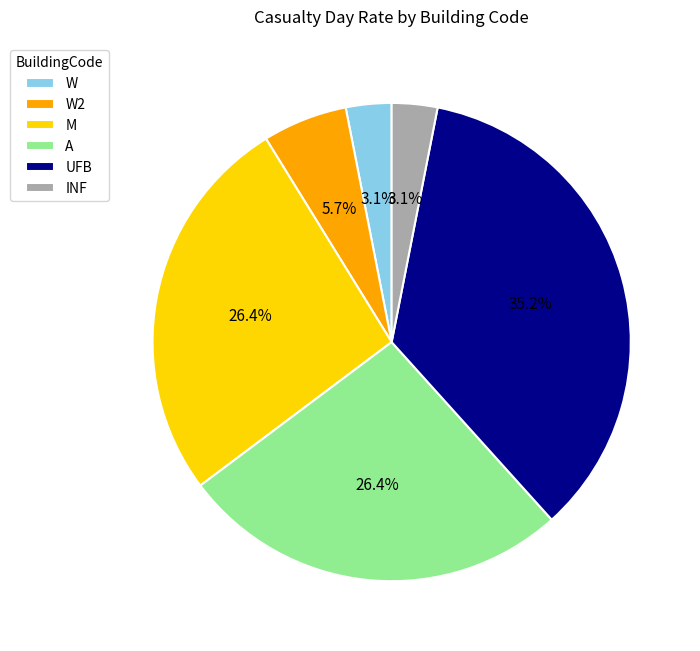

Which slice is the largest?

UFB